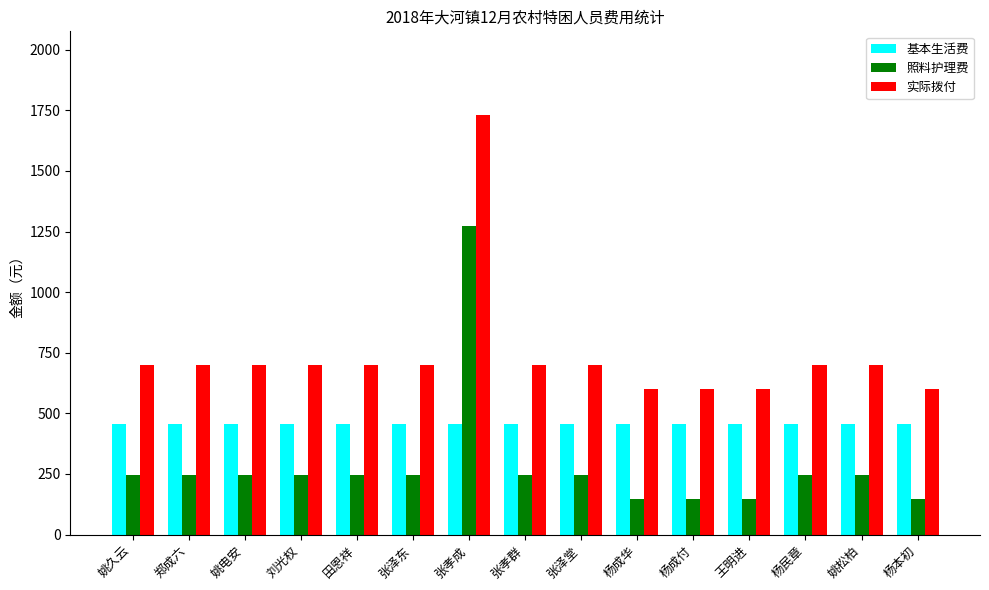

Rank the series by their maximum value, from lowest to highest.

基本生活费, 照料护理费, 实际拨付